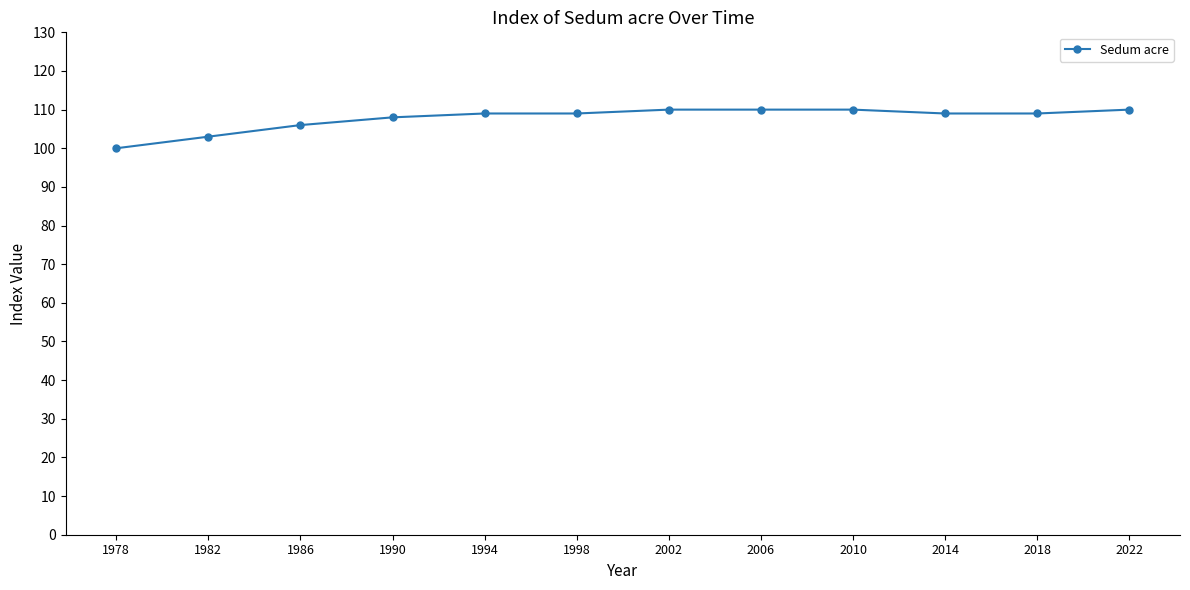

True or false: the data shows 109 at 2014.

True